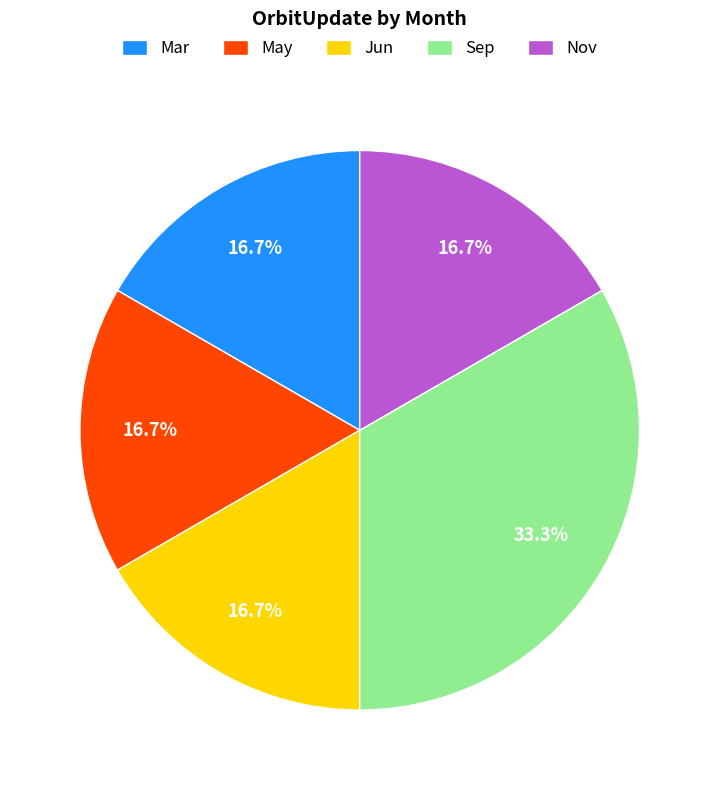

To the nearest percent, what is the average slice percentage?

20%